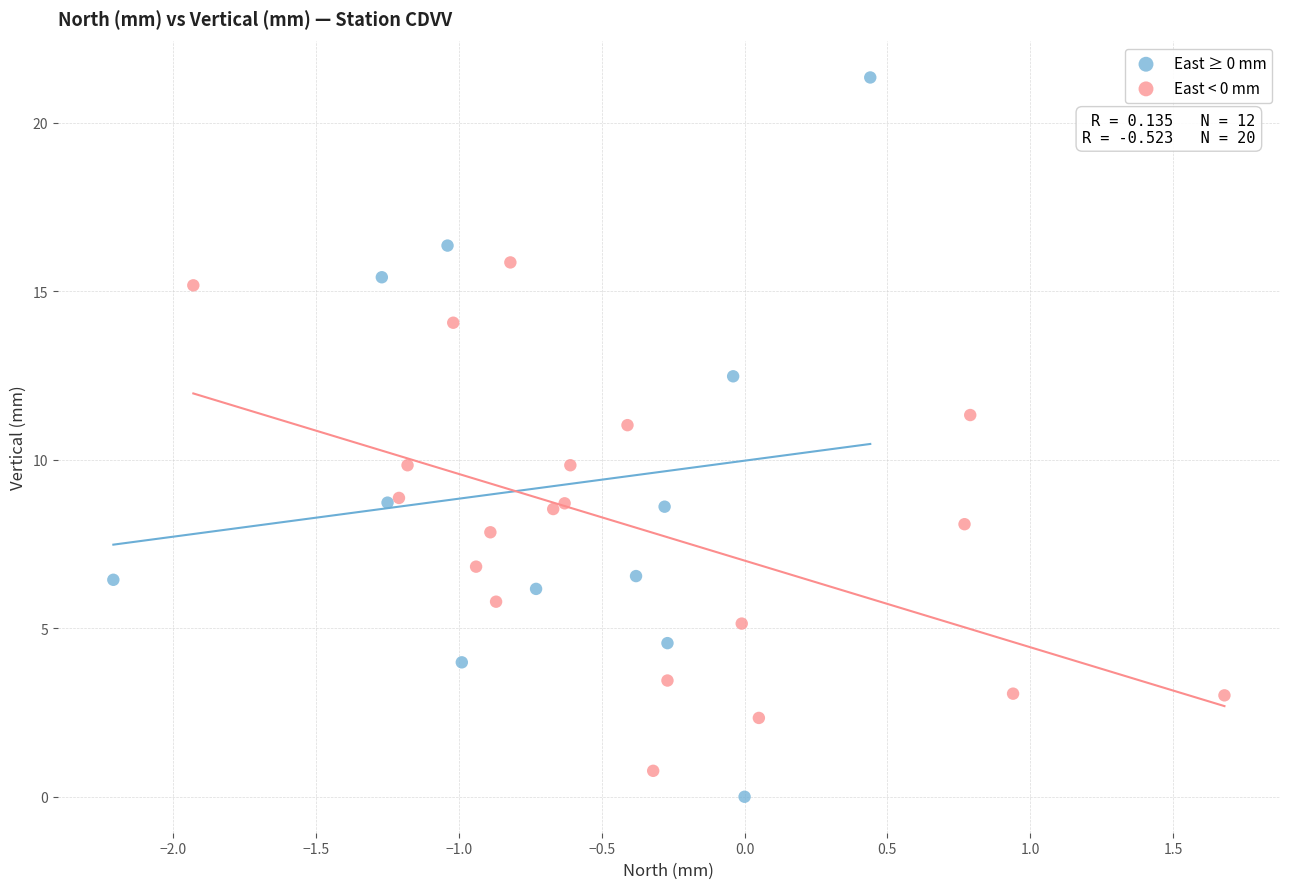

Which series contains the highest Y value?

East ≥ 0 mm